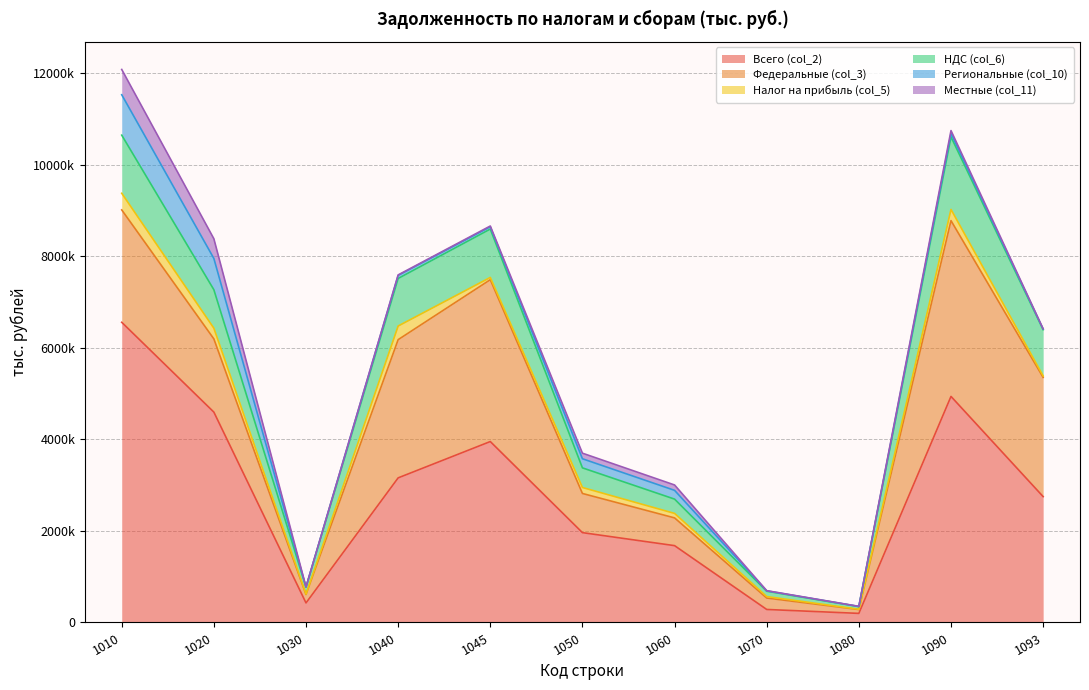

Does the chart display data point markers on the line(s)?

No